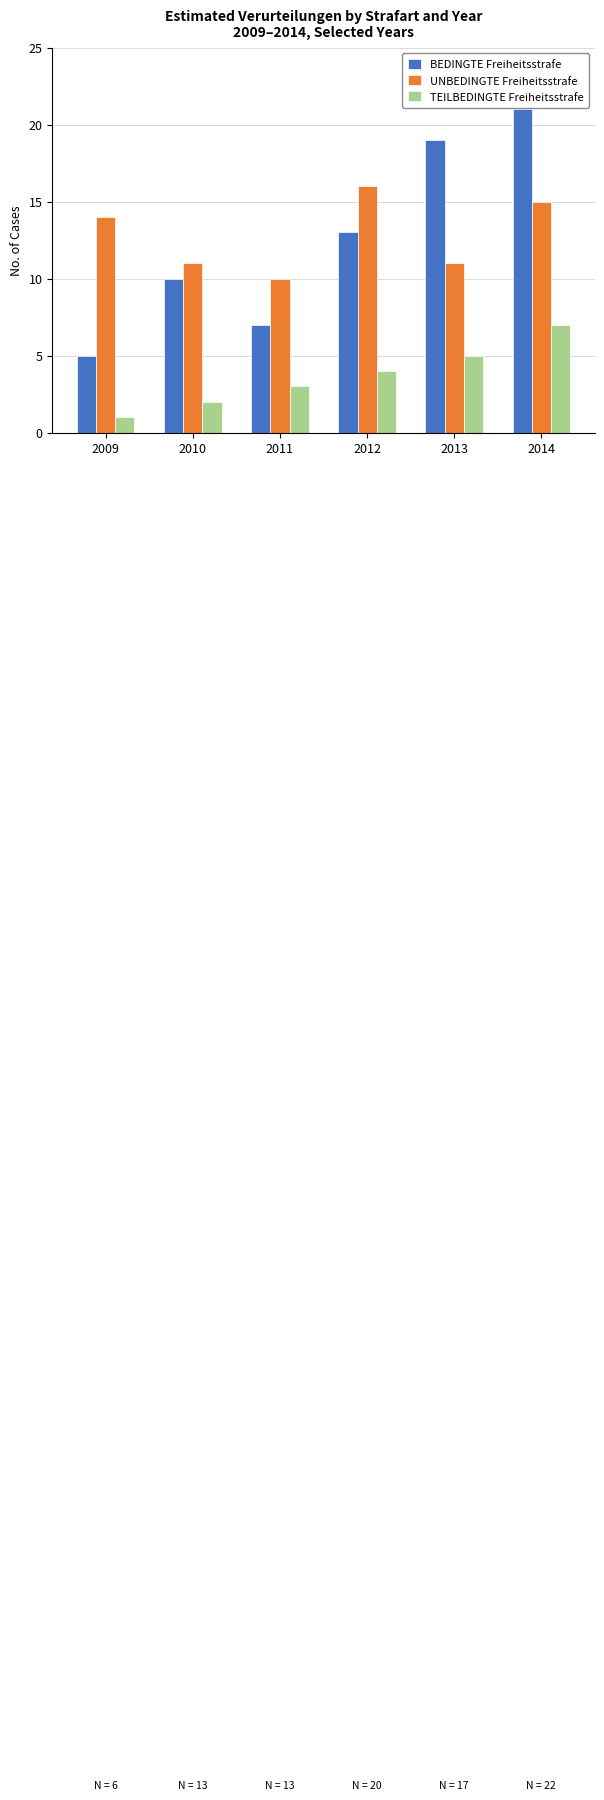

Is the value of TEILBEDINGTE Freiheitsstrafe at 2009 greater than the value of BEDINGTE Freiheitsstrafe at 2012?

No